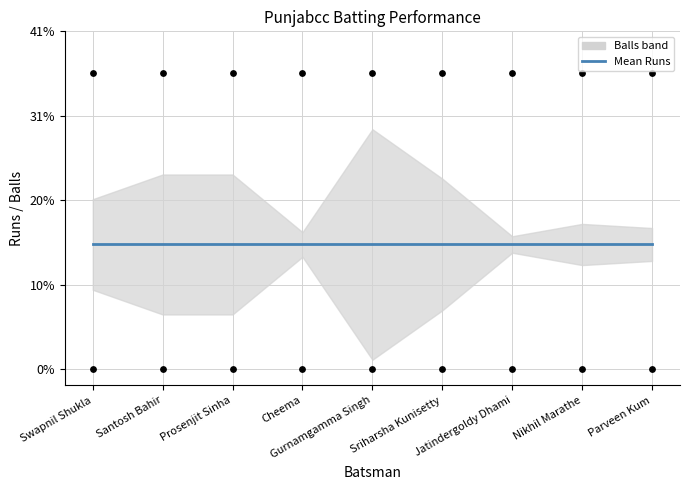

Which series contains the highest Y value?

Runs